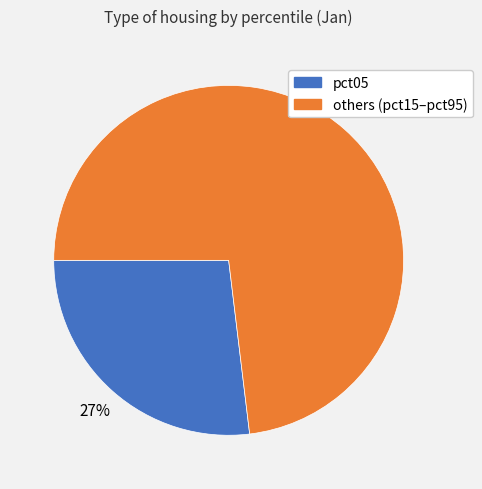

Is there a majority slice in this chart?

Yes